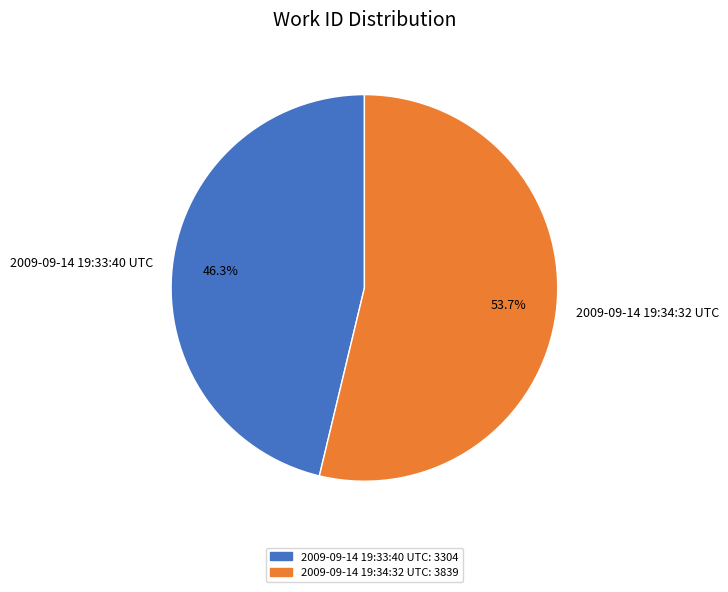

Count the number of slices in the pie.

2